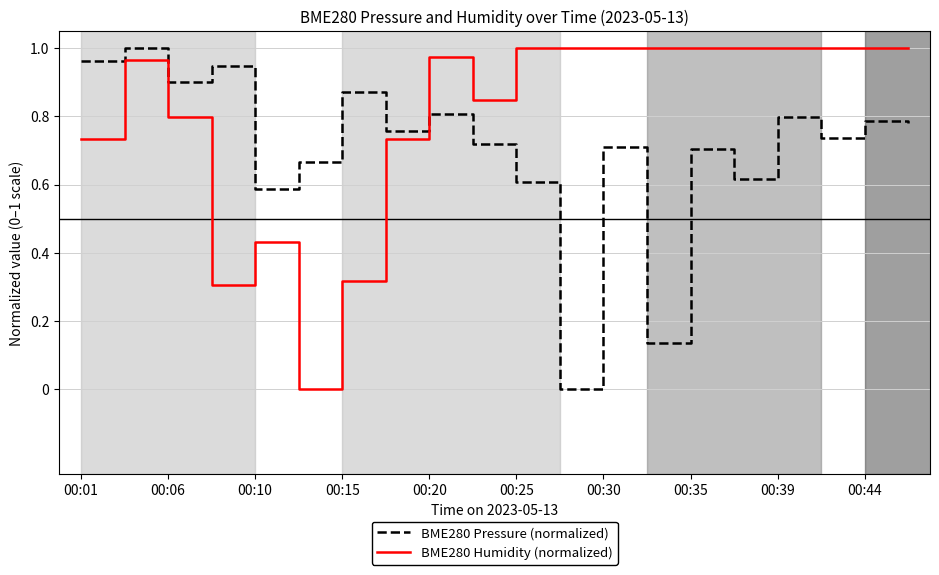

Which series has the largest total across all categories?

BME280 Humidity (normalized)